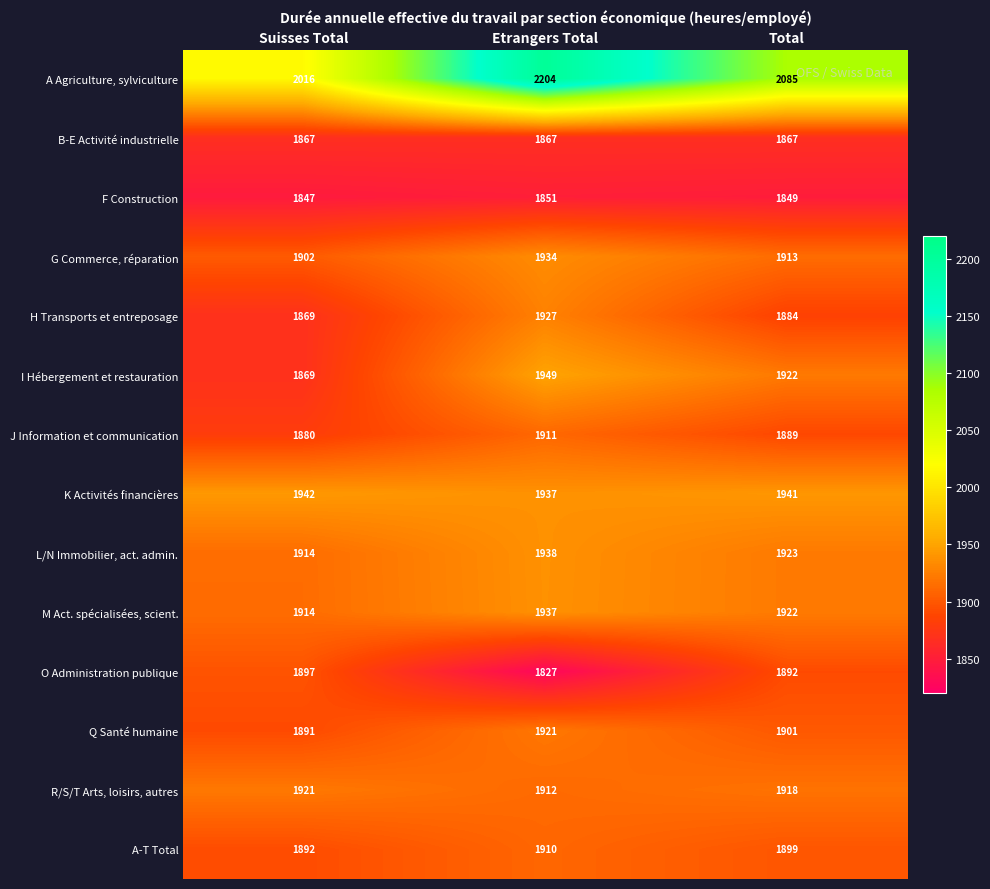

What is the maximum value for J Information et communication?

1911